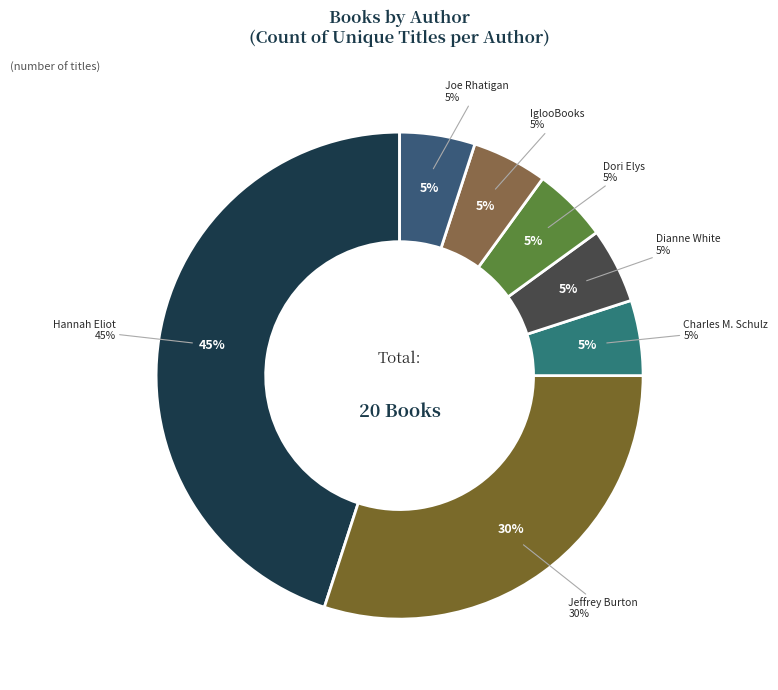

Which slice is the smallest?

Charles M. Schulz (19803343)